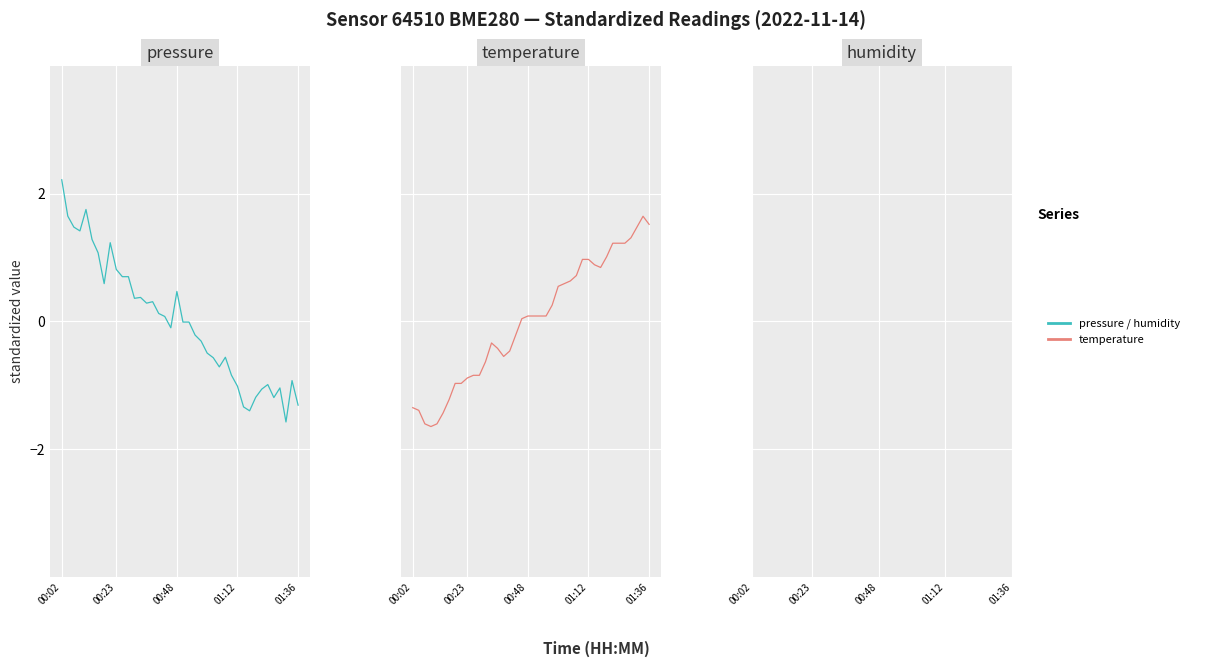

What position from the left is 01:12?

4